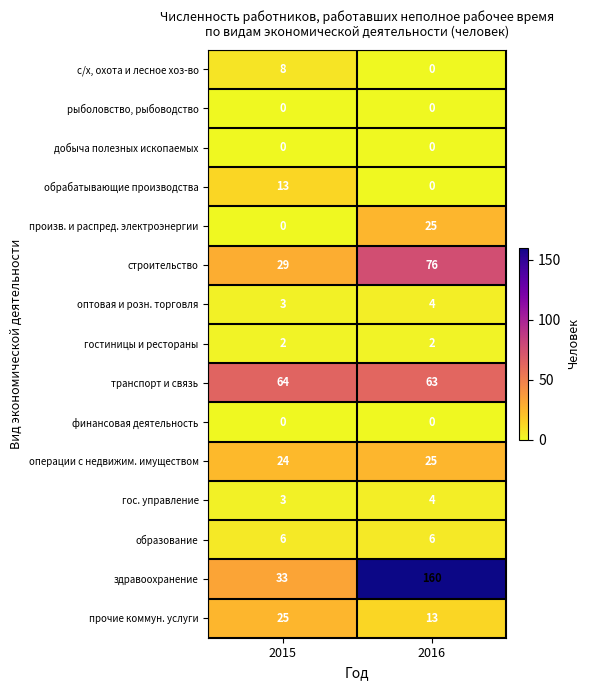

List the labels in order of с/х, охота и лесное хоз-во value, largest first.

2015, 2016